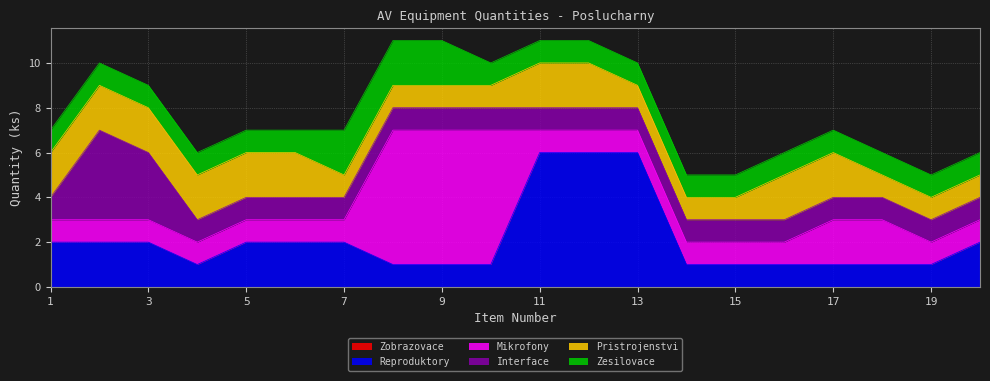

At which label is Reproduktory closest to 3?

1